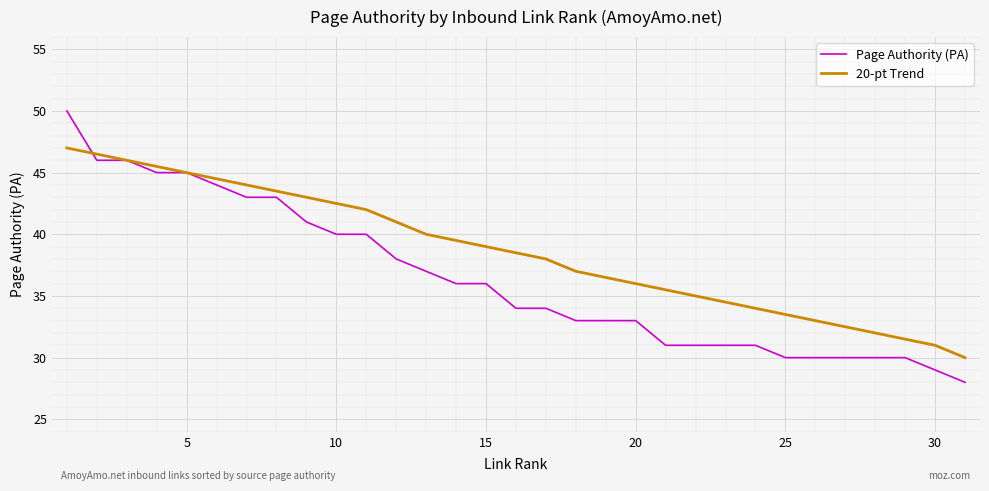

What is the sum of all Page Authority (PA) values?

1128.0